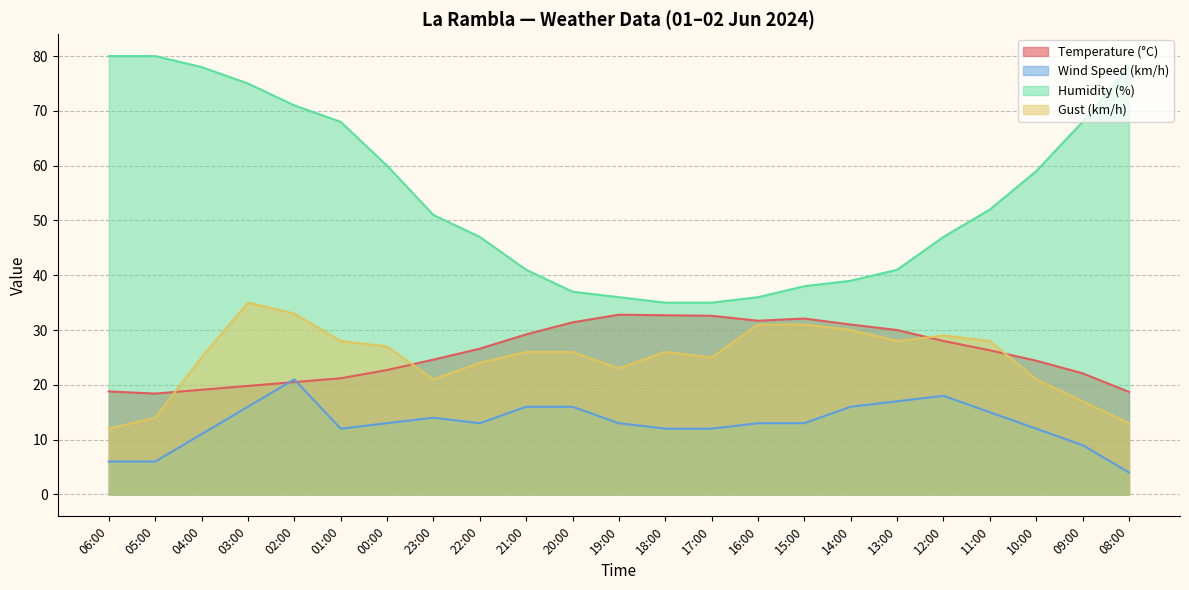

The Humidity (%) series shows 71.0 at 02:00. True or false?

True